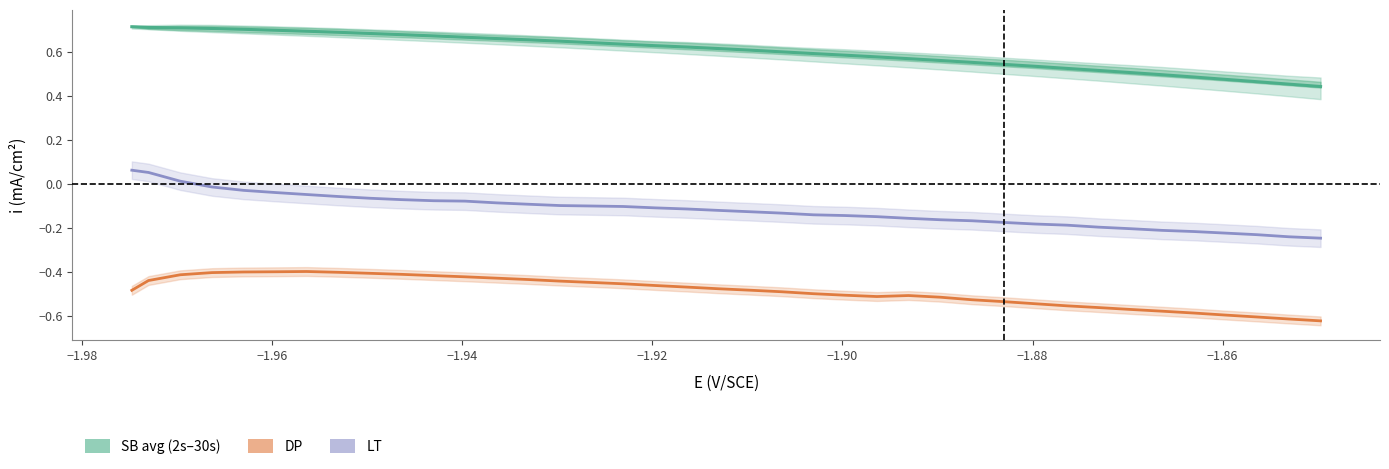

What is the sum of all SB avg (2s-30s) values?

23.5